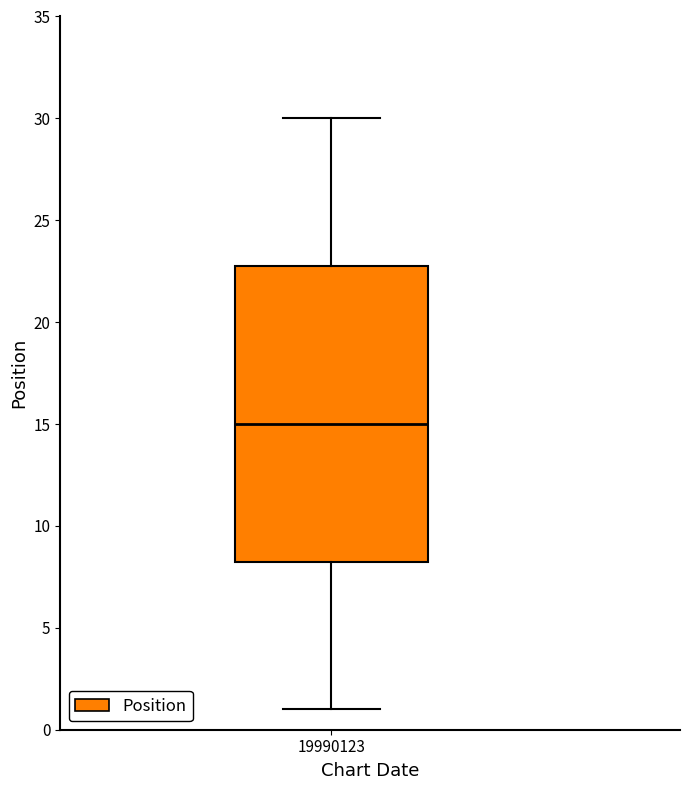

Read this box plot against the y-axis: the position of the median line, the range covered by the box, and the ends of both whiskers. The values are not printed on the chart, so give them approximately, as read against the axis.

median 15.0, box 8.5 to 23.0, whiskers 1.0 to 30.0